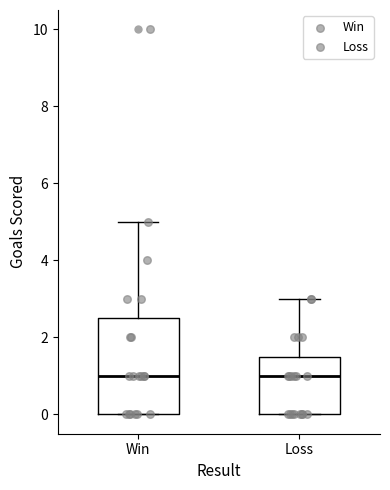

Comparing the boxes themselves (not the whiskers), which one is the tallest?

Win